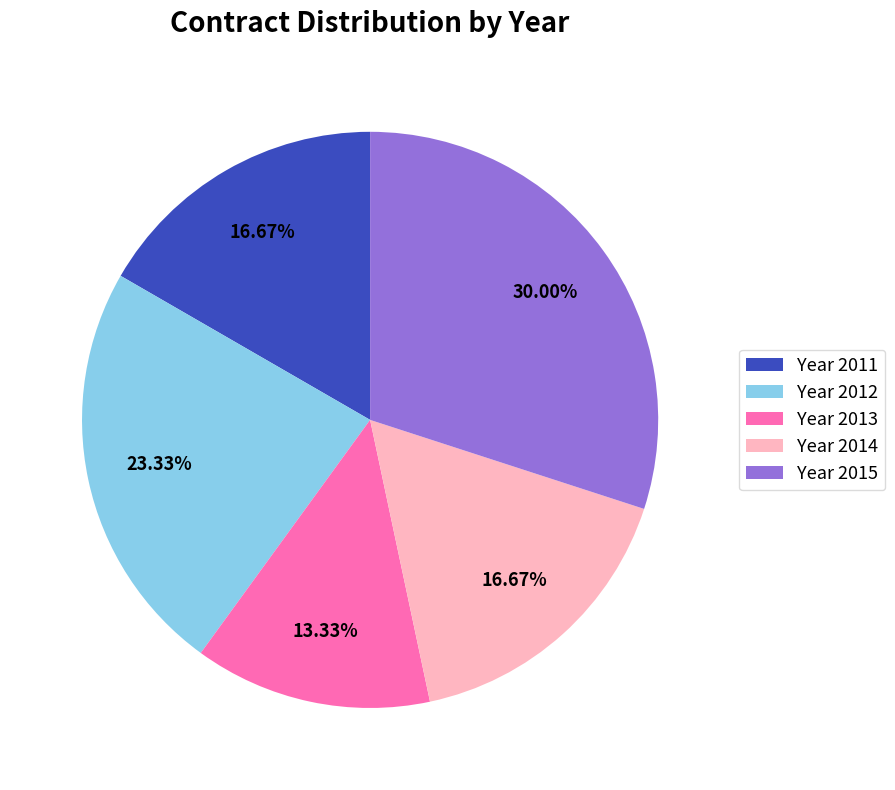

Which slice is the smallest?

Year 2013